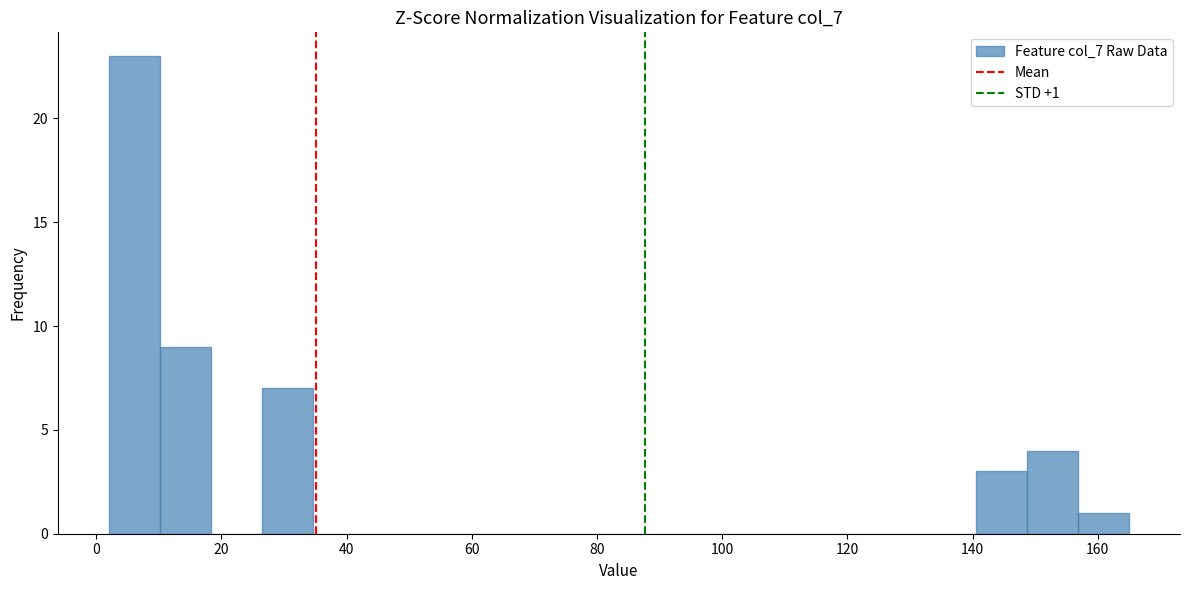

Which range on the x-axis has the tallest bar?

2 to 10